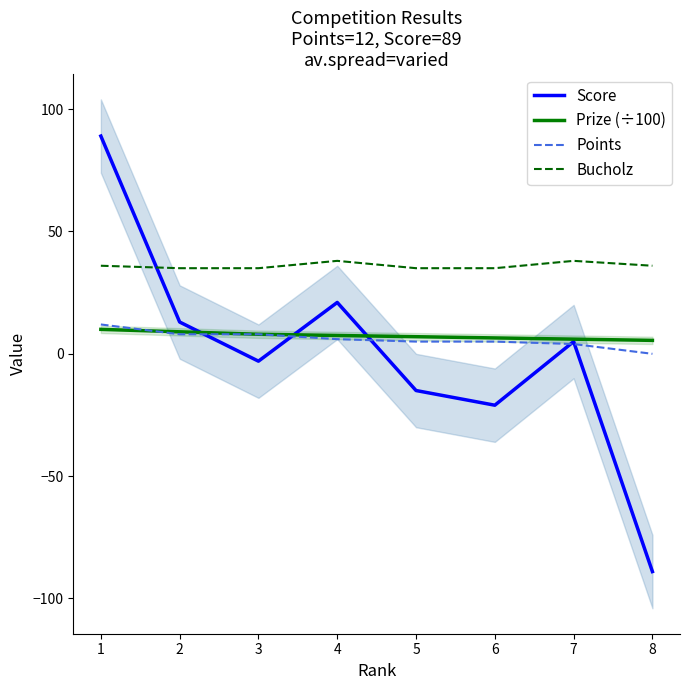

Which series has the largest range (max minus min)?

Score